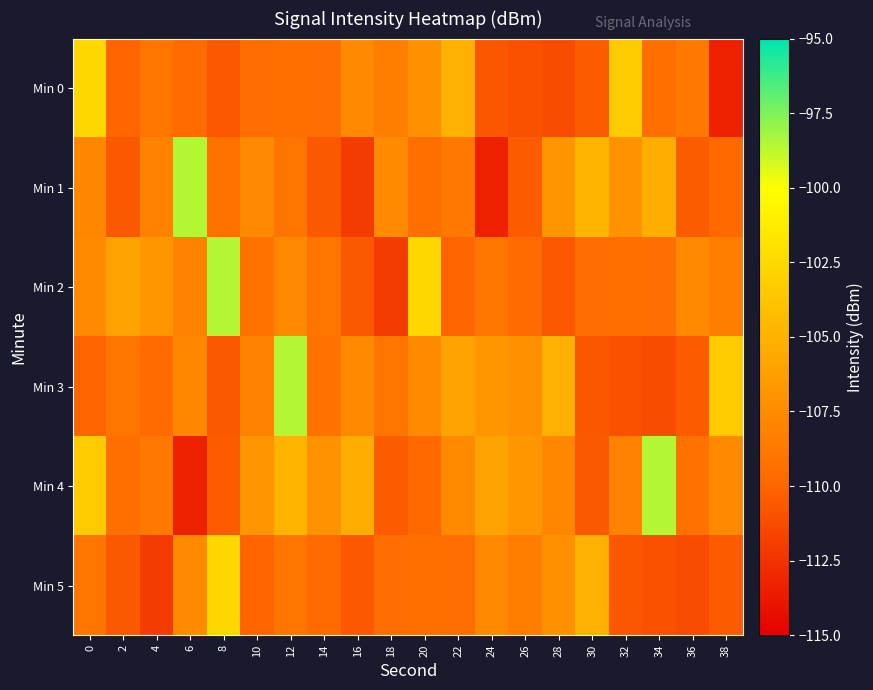

Reading left to right, list all the values displayed in this chart.

Min 0: 0=-102.6	2=-110.0	4=-108.9	6=-109.6	8=-110.7	10=-109.6	12=-109.3	14=-109.4	16=-107.7	18=-108.4	20=-107.2	22=-105.1	24=-110.7	26=-111.0	28=-111.2	30=-110.5	32=-103.4	34=-109.3	36=-108.8	38=-113.4
Min 1: 0=-107.7	2=-110.6	4=-108.1	6=-98.6	8=-109.1	10=-107.7	12=-109.0	14=-110.6	16=-112.0	18=-107.6	20=-109.3	22=-108.8	24=-113.4	26=-110.5	28=-106.9	30=-104.9	32=-107.1	34=-105.3	36=-110.4	38=-109.7
Min 2: 0=-107.6	2=-106.0	4=-106.8	6=-108.1	8=-98.6	10=-109.1	12=-107.7	14=-109.0	16=-110.6	18=-112.0	20=-102.6	22=-110.0	24=-108.9	26=-109.6	28=-110.7	30=-109.6	32=-109.3	34=-109.4	36=-107.7	38=-108.4
Min 3: 0=-110.0	2=-108.9	4=-109.6	6=-107.7	8=-110.6	10=-108.1	12=-98.6	14=-109.1	16=-107.7	18=-109.0	20=-107.6	22=-106.0	24=-106.8	26=-107.2	28=-105.1	30=-110.7	32=-111.0	34=-111.2	36=-110.5	38=-103.4
Min 4: 0=-103.4	2=-109.3	4=-108.8	6=-113.4	8=-110.5	10=-106.9	12=-104.9	14=-107.1	16=-105.3	18=-110.4	20=-109.7	22=-107.6	24=-106.0	26=-106.8	28=-107.7	30=-110.6	32=-108.1	34=-98.6	36=-109.1	38=-107.7
Min 5: 0=-109.0	2=-110.6	4=-112.0	6=-107.6	8=-102.6	10=-110.0	12=-108.9	14=-109.6	16=-110.7	18=-109.6	20=-109.3	22=-109.4	24=-107.7	26=-108.4	28=-107.2	30=-105.1	32=-110.7	34=-111.0	36=-111.2	38=-110.5